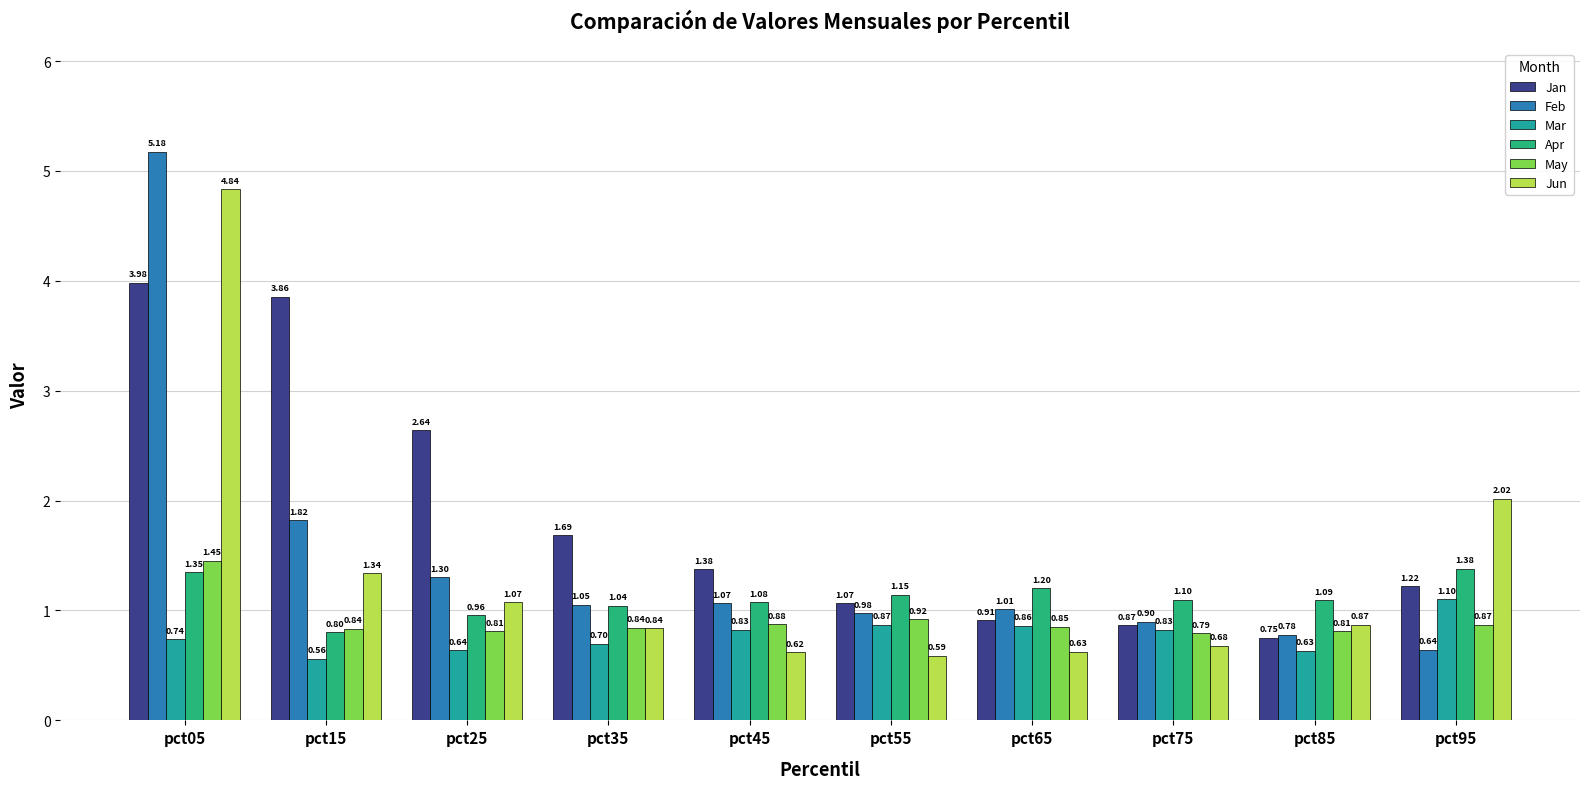

Where is Jun nearest to the value 2?

pct95